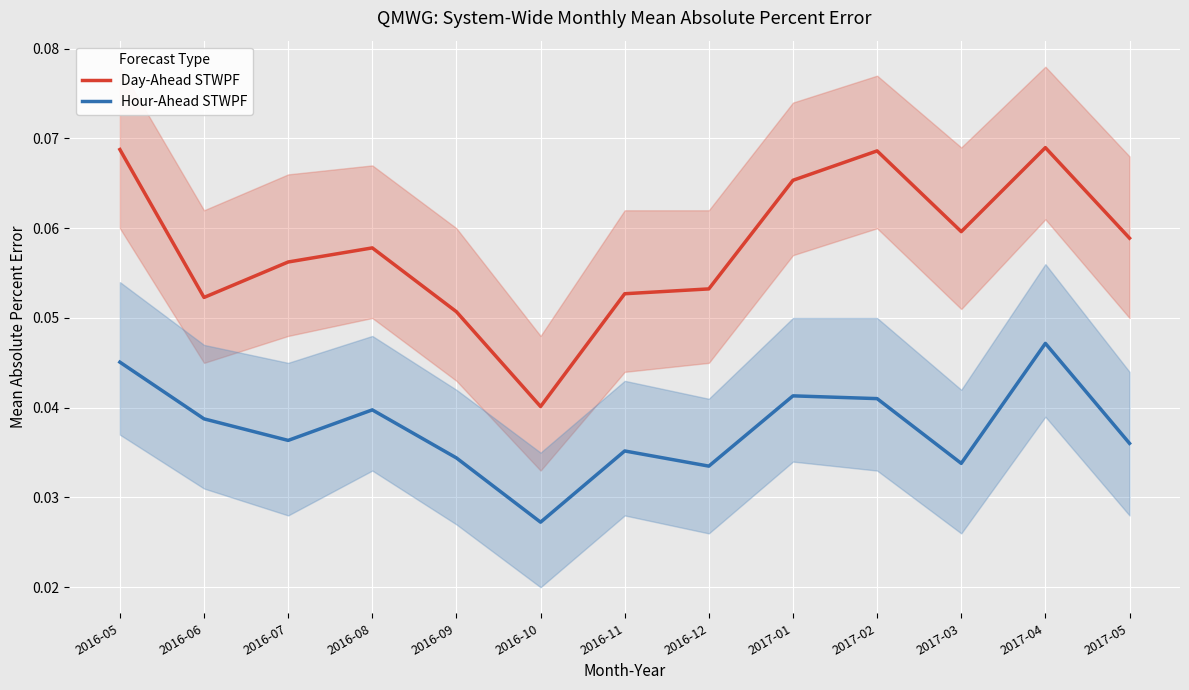

Is it true that Hour-Ahead STWPF equals 0.0 at 2017-01?

True